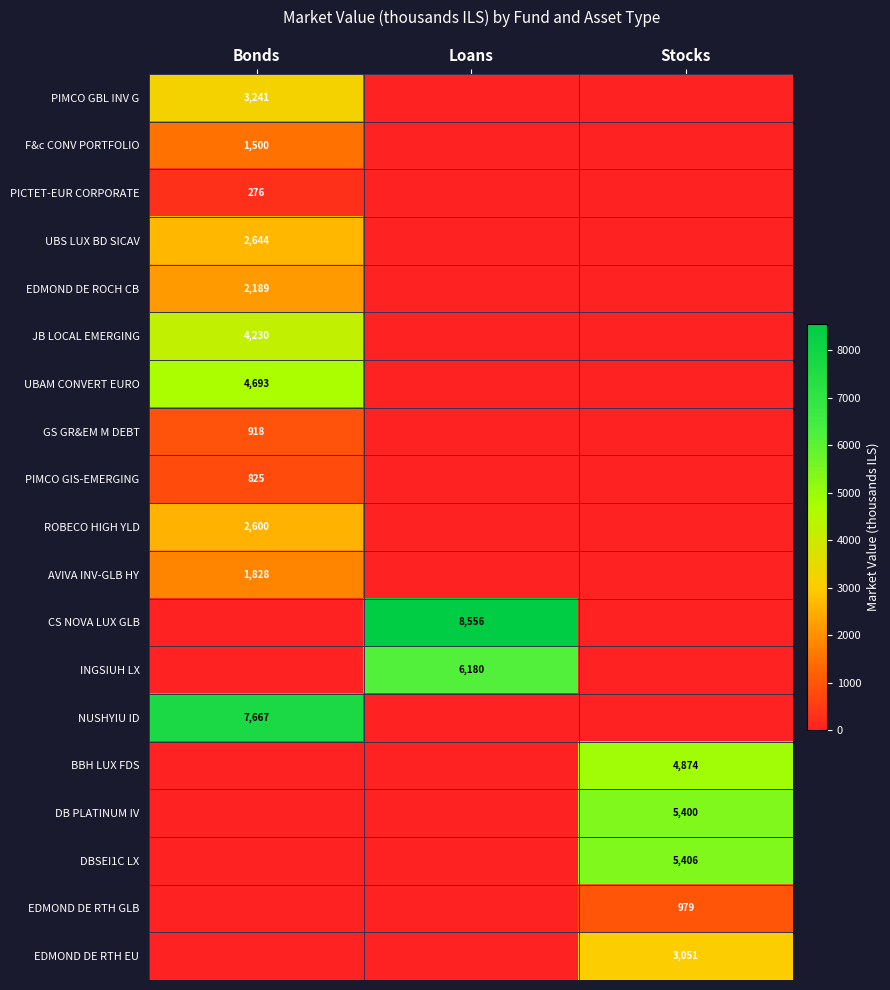

The value of EDMOND DE RTH GLB at Stocks is 562. True or false?

False